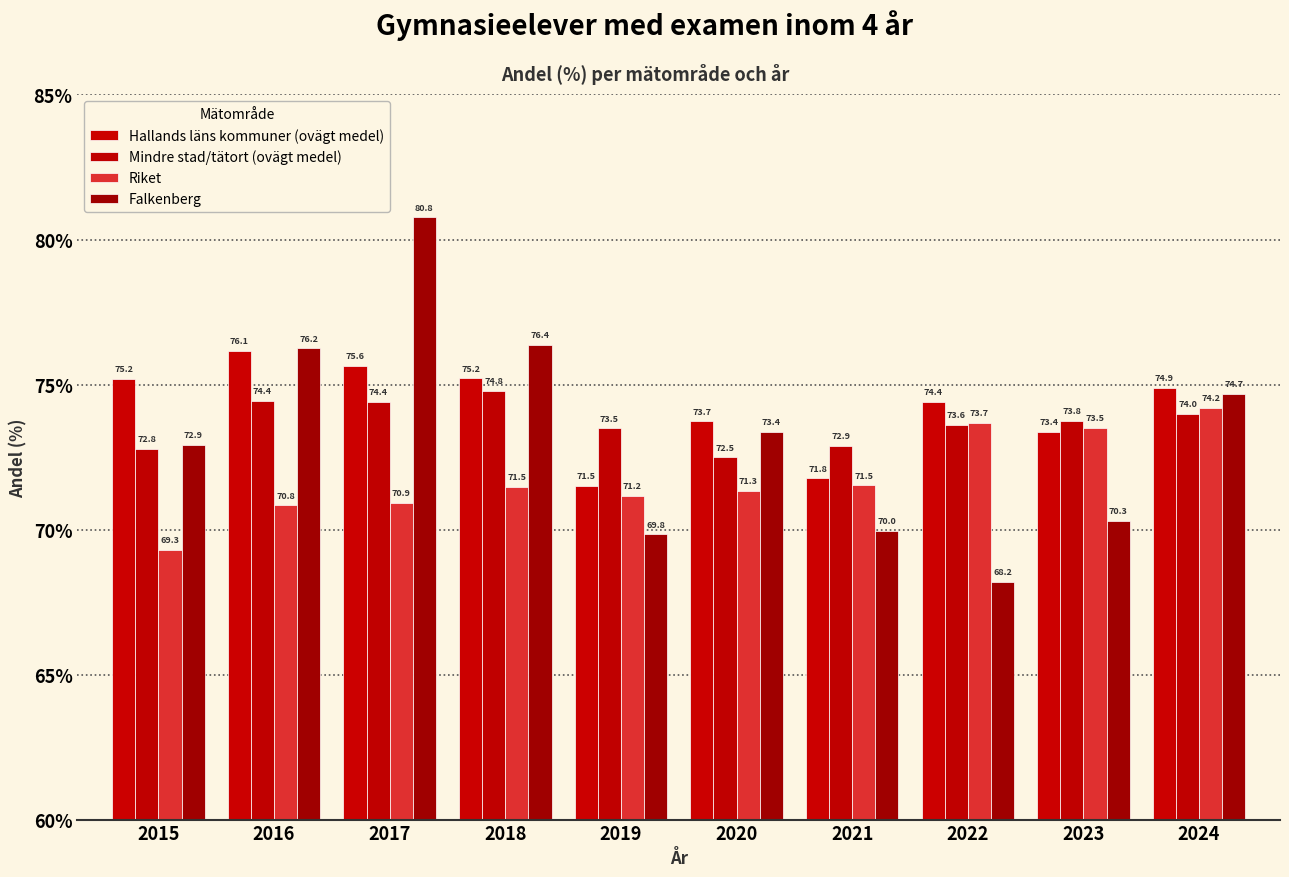

Where is Mindre stad/tätort (ovägt medel) nearest to the value 73?

2021